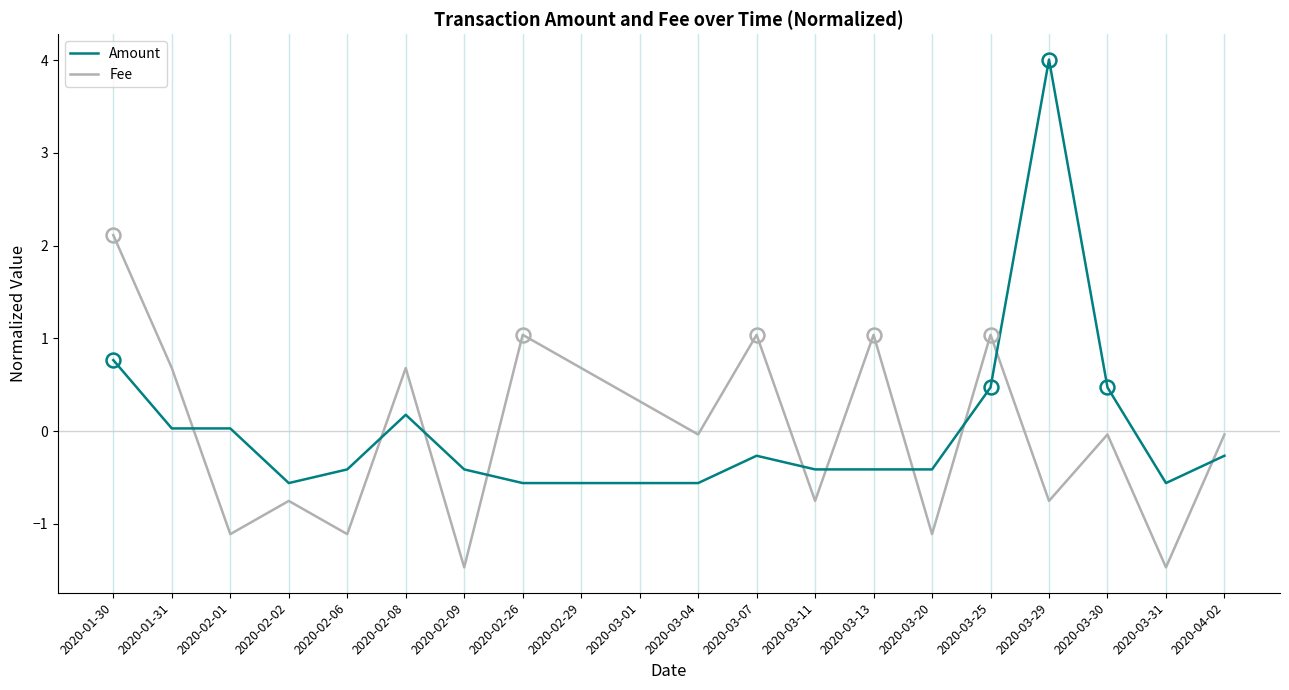

At which label does Amount reach its peak?

2020-03-29